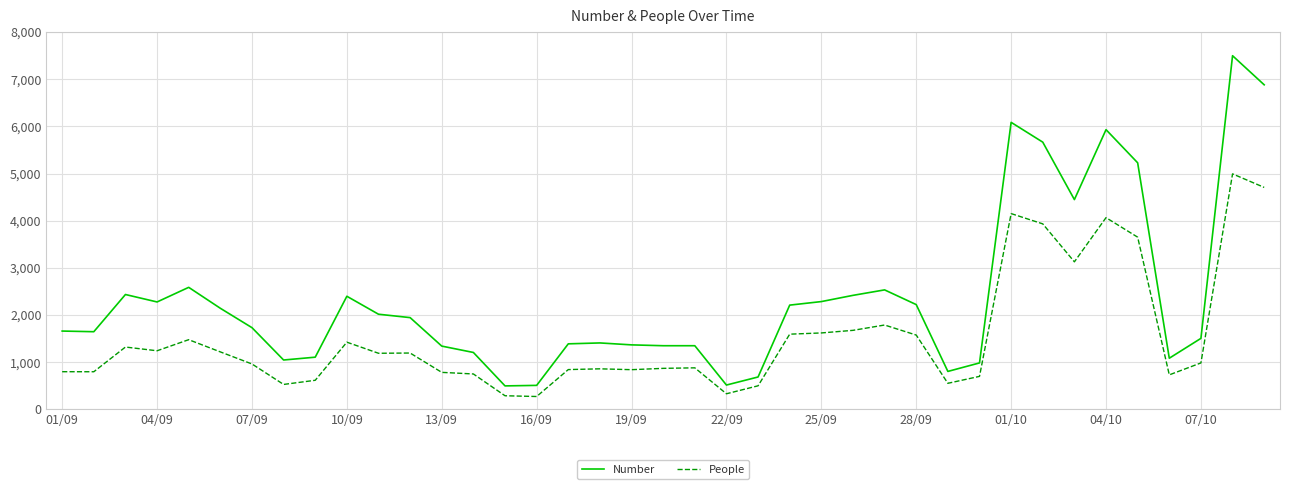

Which series has the largest total across all categories?

Number